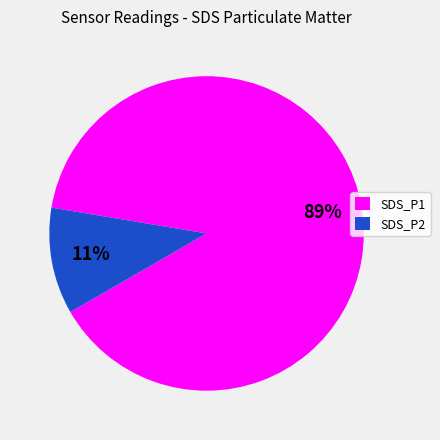

How many slices are in this pie chart?

2